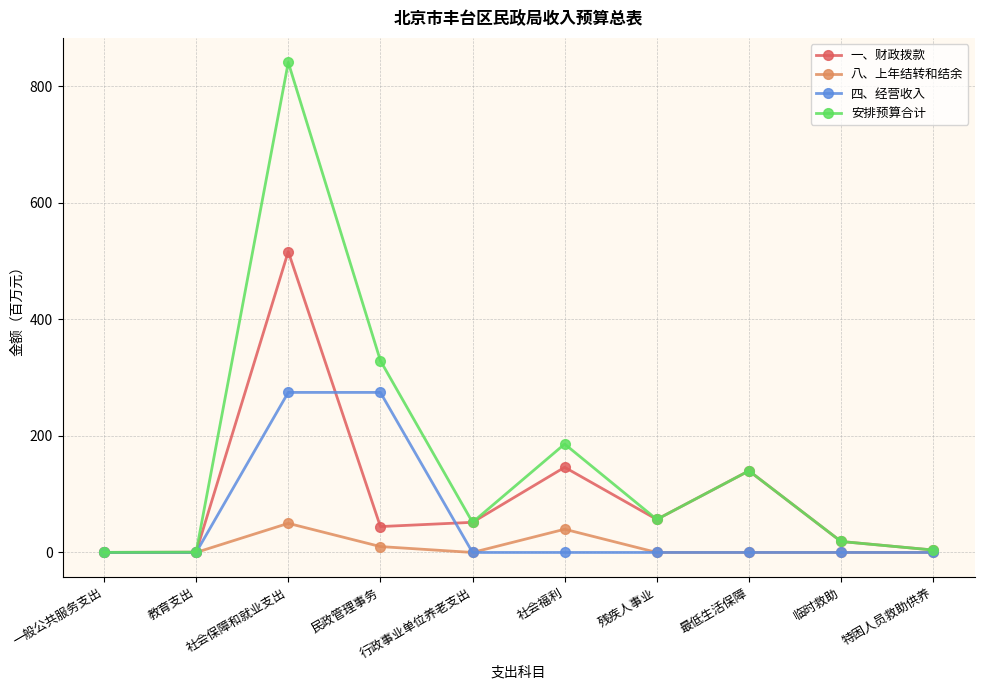

What is the label of the 7th point from the left?

残疾人事业